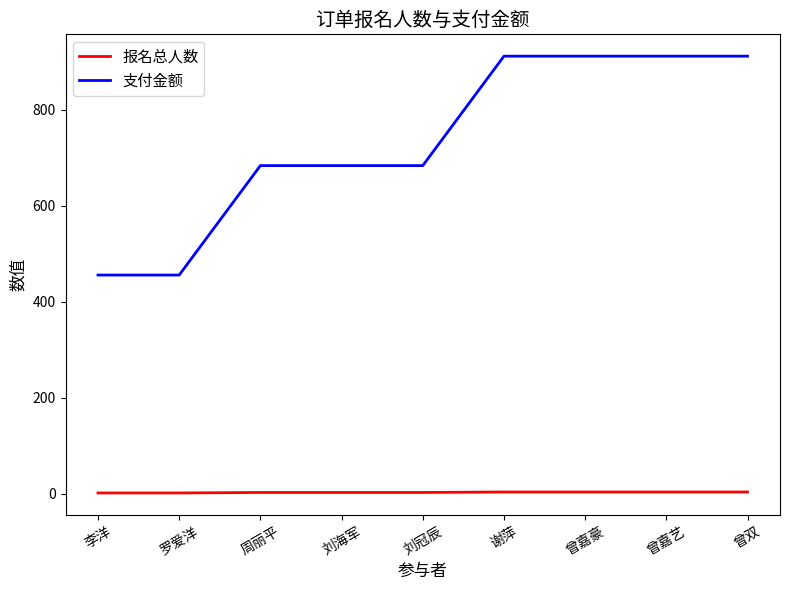

What position from the left is 刘冠辰?

5